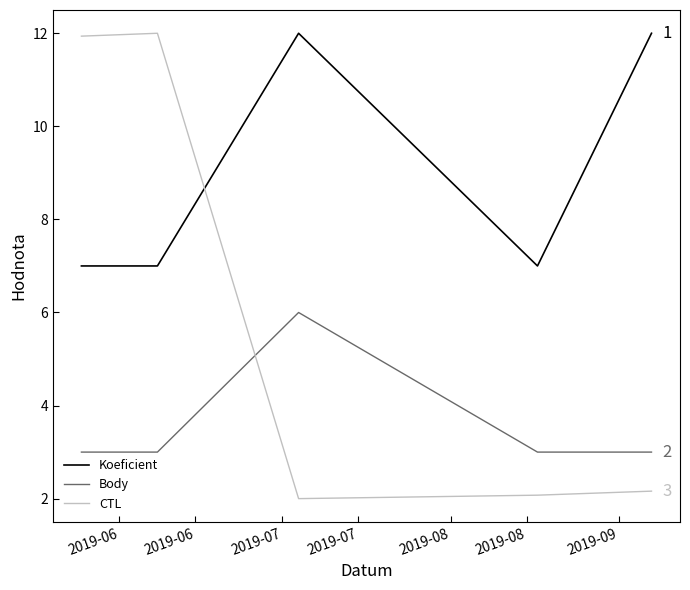

Which series has the largest total across all categories?

Koeficient